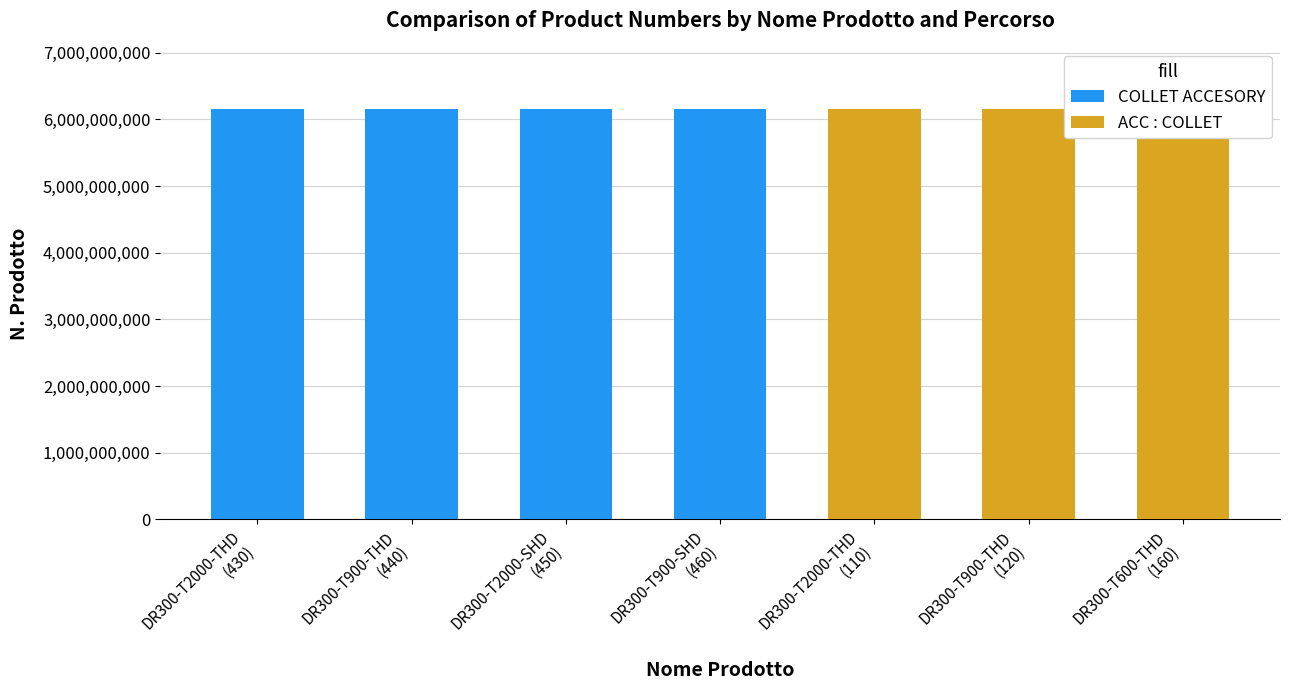

How many data points does each series have?

7